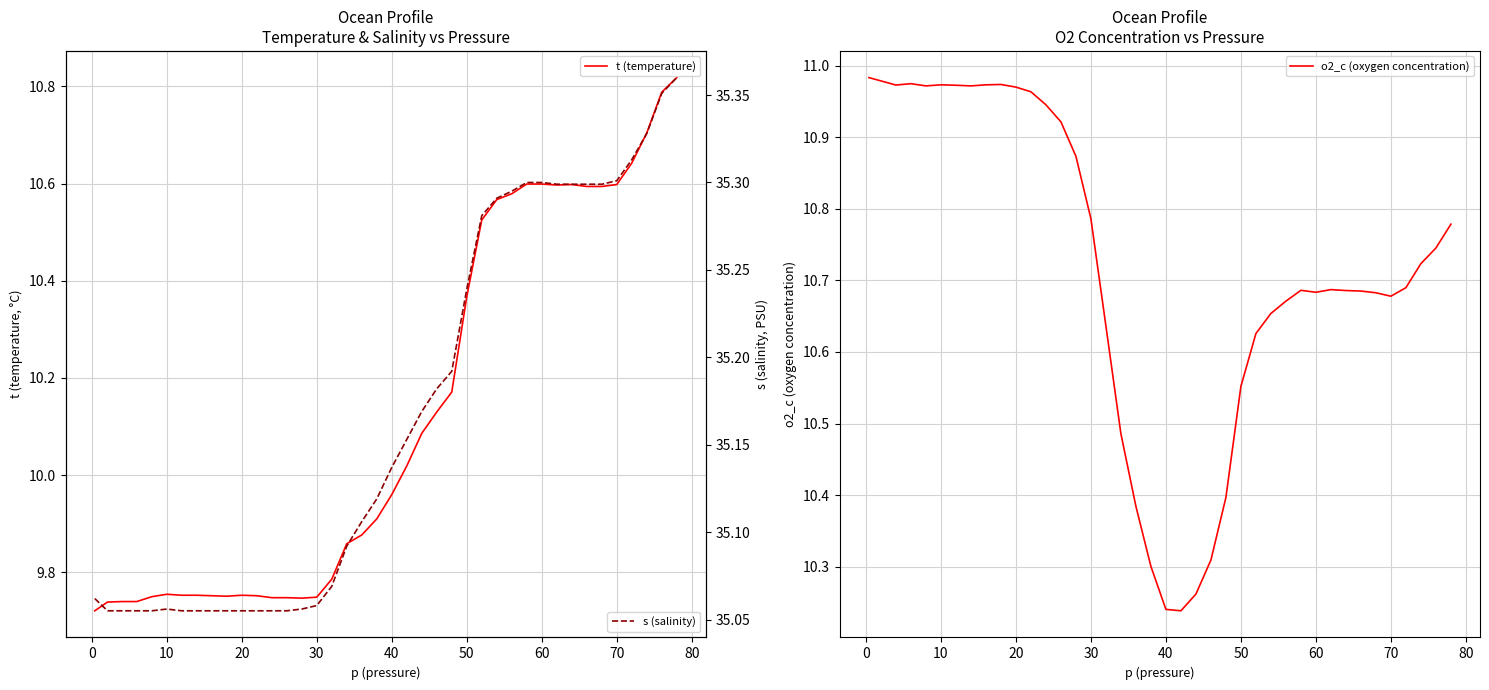

How many lines are shown in the chart?

3